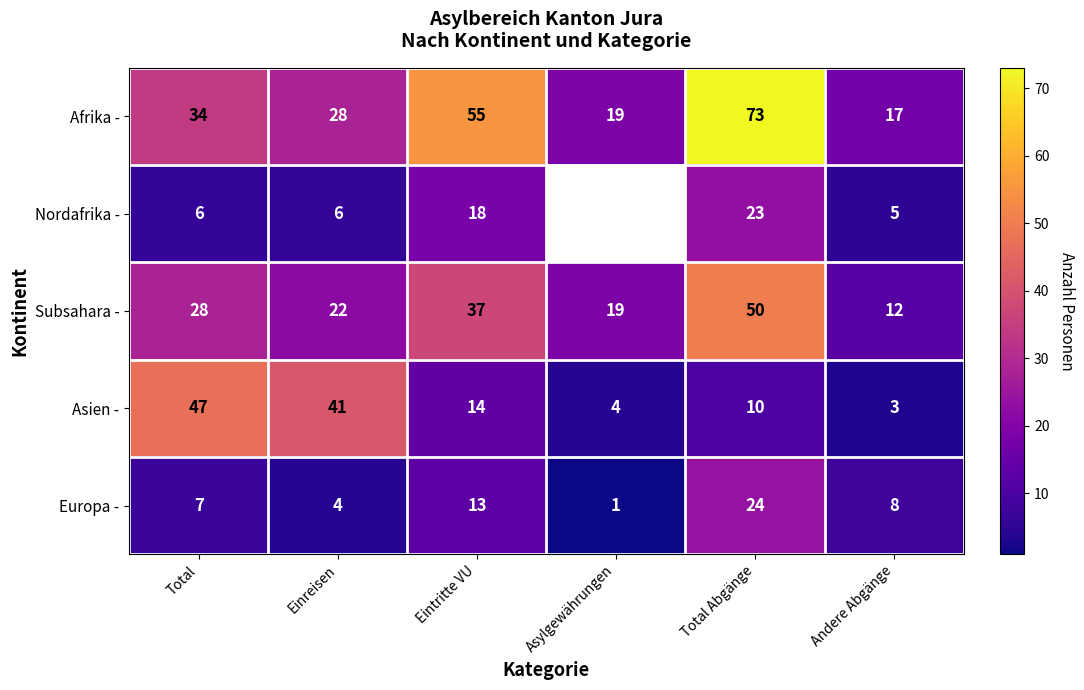

Which label corresponds to the smallest value in the chart?

Asylgewährungen